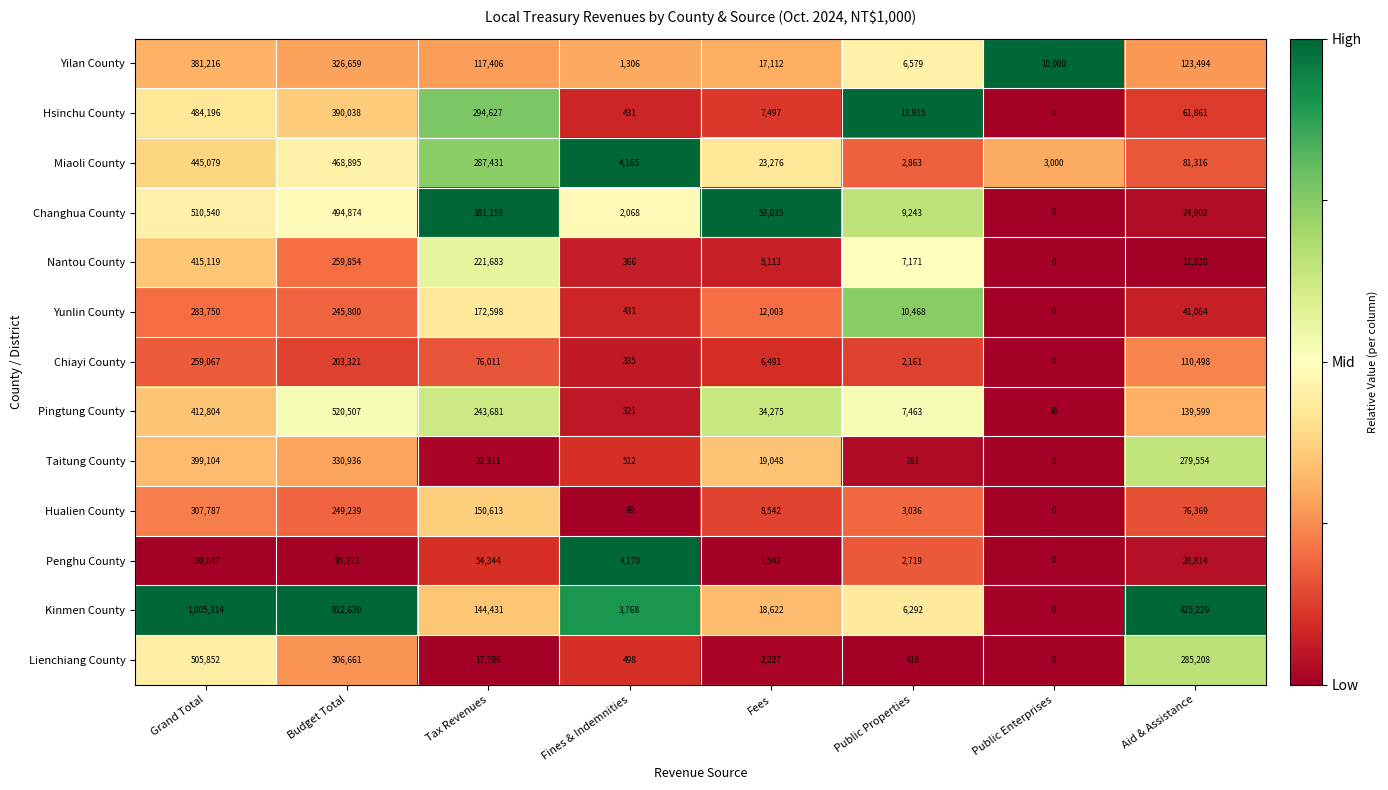

Rank the categories by Yunlin County value from highest to lowest.

Grand Total, Budget Total, Tax Revenues, Aid & Assistance, Fees, Public Properties, Fines & Indemnities, Public Enterprises